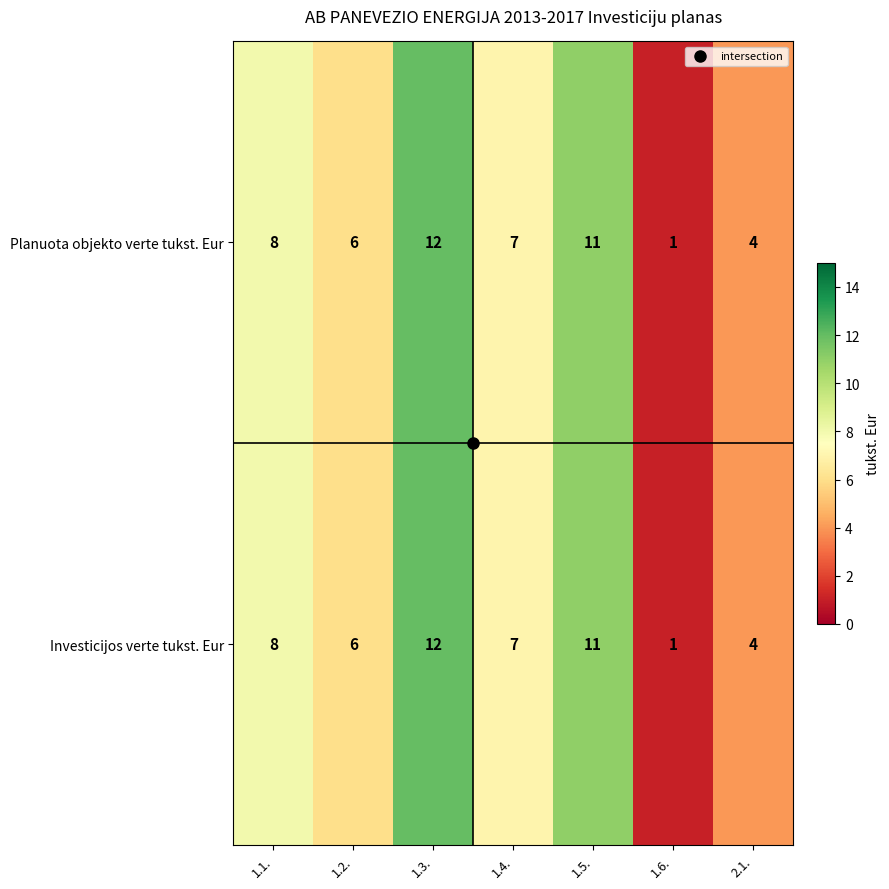

Where does the Investicijos verte tukst. Eur series first go above 7?

1.1.